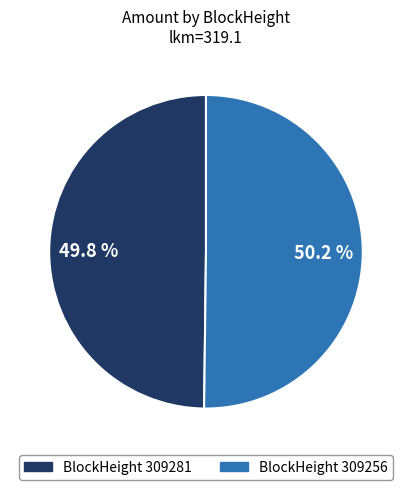

Is there any slice that represents more than half of the pie?

Yes